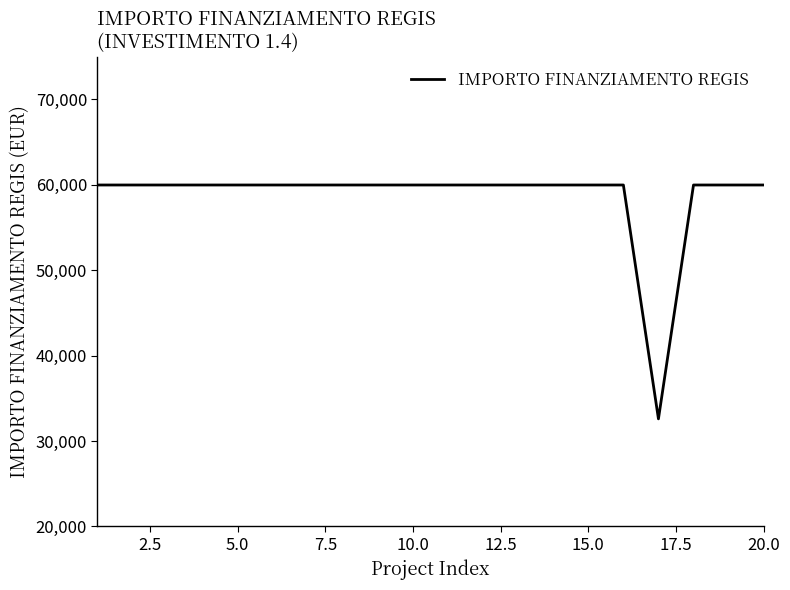

What is the smallest value displayed?

32589